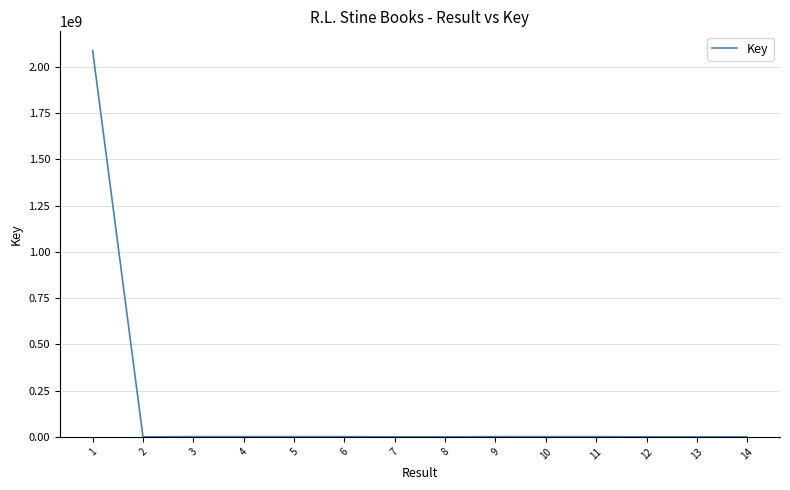

What is the difference between the values at 13 and 4?

1054572